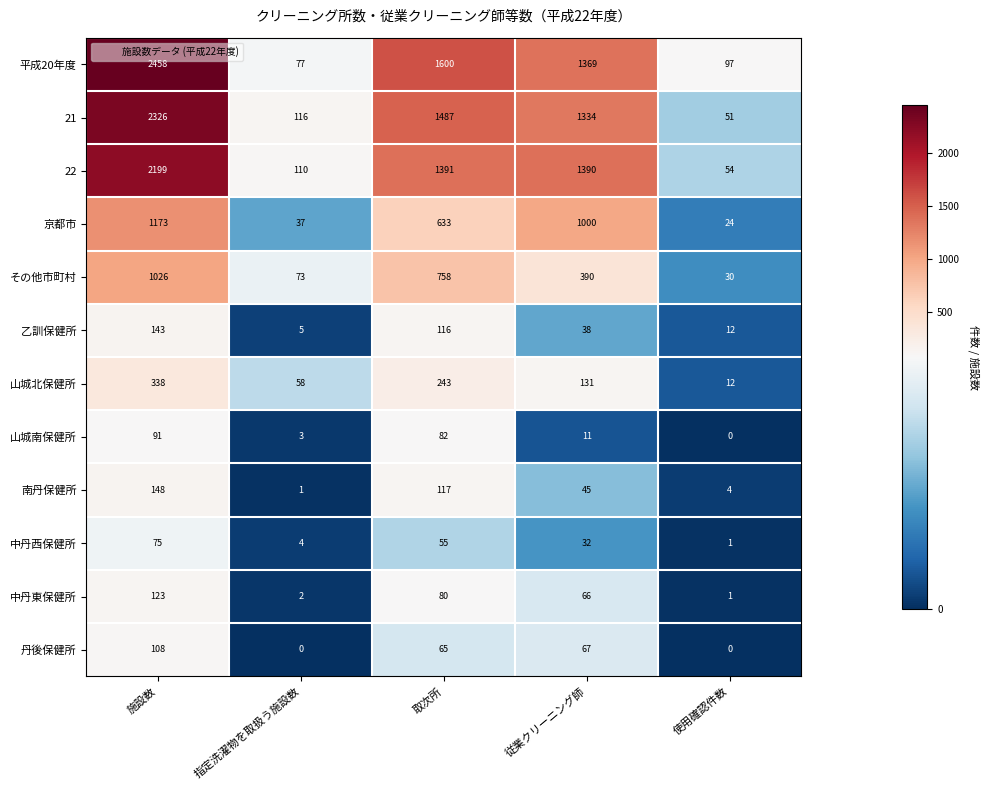

Which series changed the most between 指定洗濯物を取扱う施設数 and 従業クリーニング師?

平成20年度